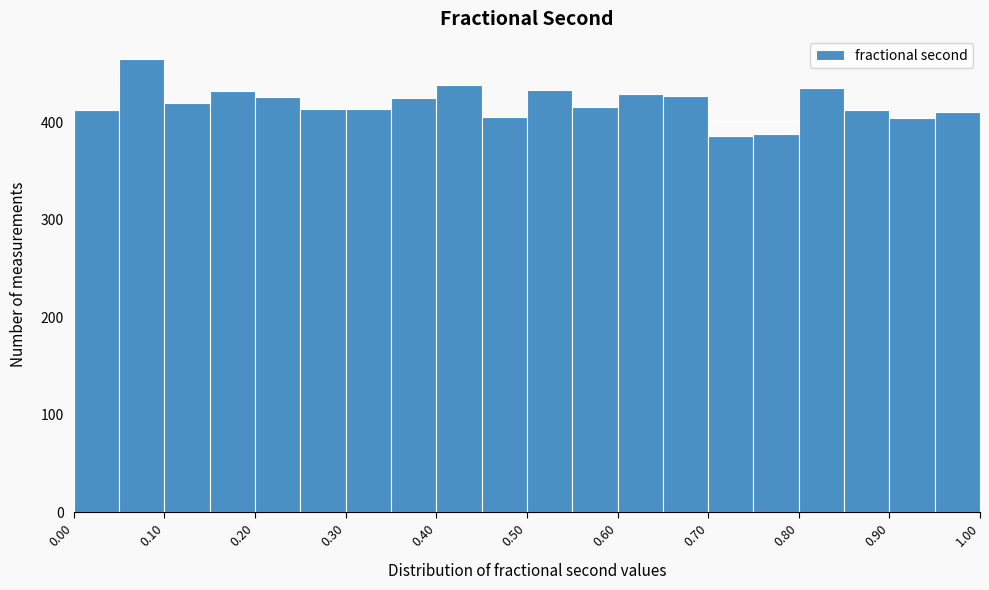

Reading left to right, list every bar in this chart as the range it spans on the x-axis followed by its height. The values are not printed on the chart, so give them approximately, as read against the axis.

0.00 to 0.05: 410
0.05 to 0.10: 470
0.10 to 0.15: 420
0.15 to 0.20: 430
0.20 to 0.25: 430
0.25 to 0.30: 410
0.30 to 0.35: 410
0.35 to 0.40: 430
0.40 to 0.45: 440
0.45 to 0.50: 410
0.50 to 0.55: 430
0.55 to 0.60: 420
0.60 to 0.65: 430
0.65 to 0.70: 430
0.70 to 0.75: 390
0.75 to 0.80: 390
0.80 to 0.85: 440
0.85 to 0.90: 410
0.90 to 0.95: 400
0.95 to 1.00: 410